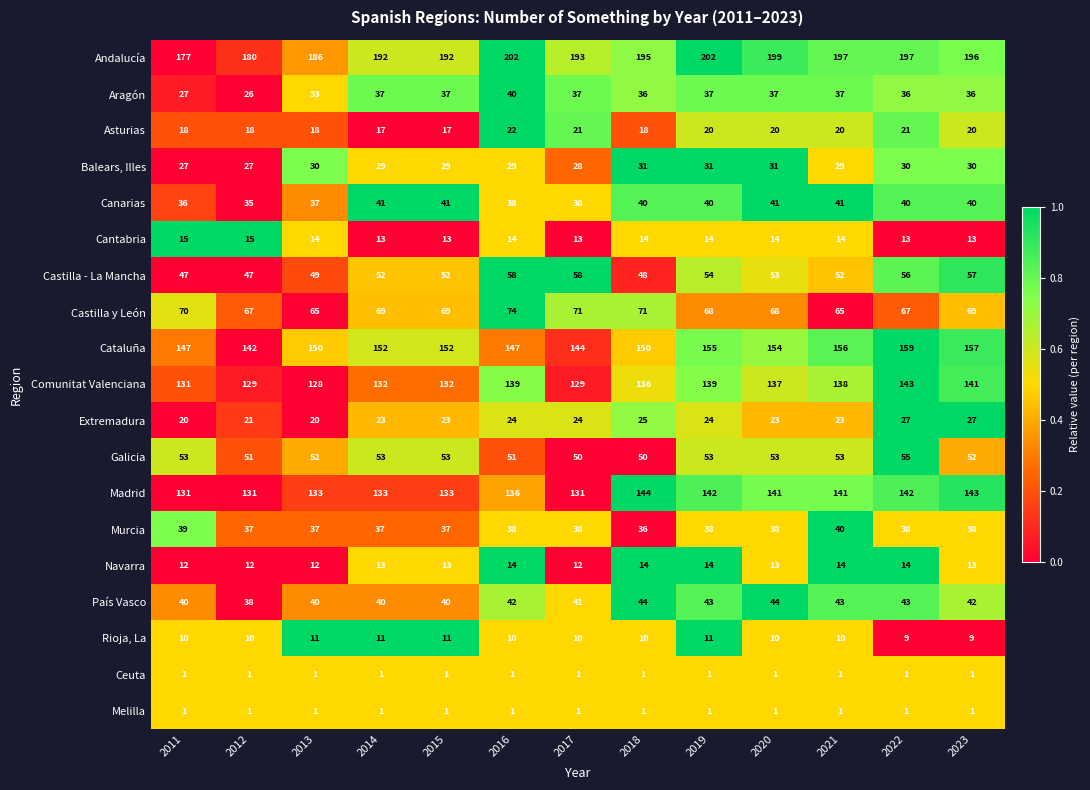

What is the maximum value for Galicia?

55